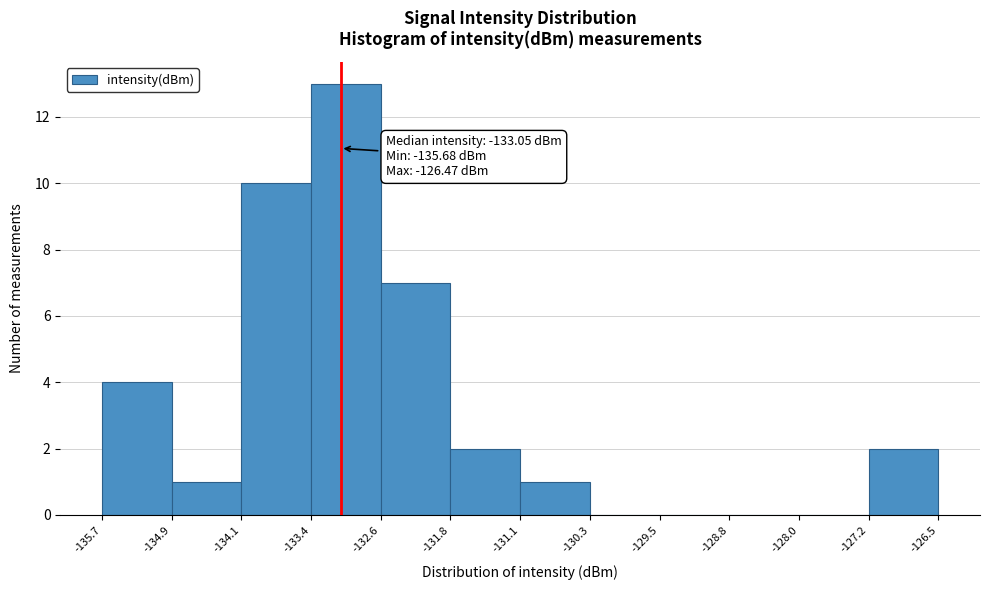

Which range on the x-axis has the tallest bar?

-133.4 to -132.6